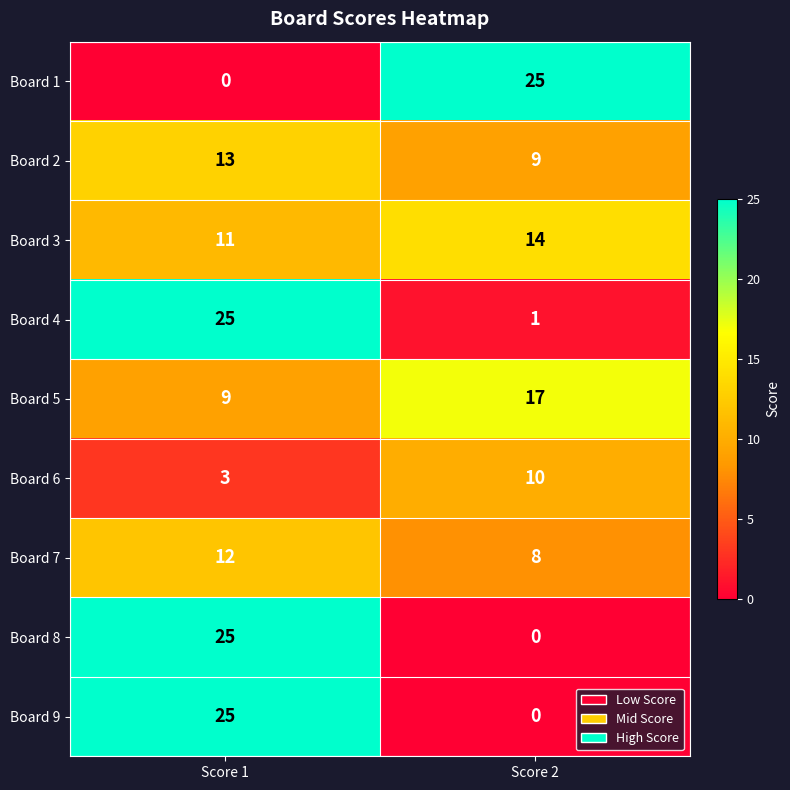

What is the difference between the maximum and minimum values in the Board 6 series?

7